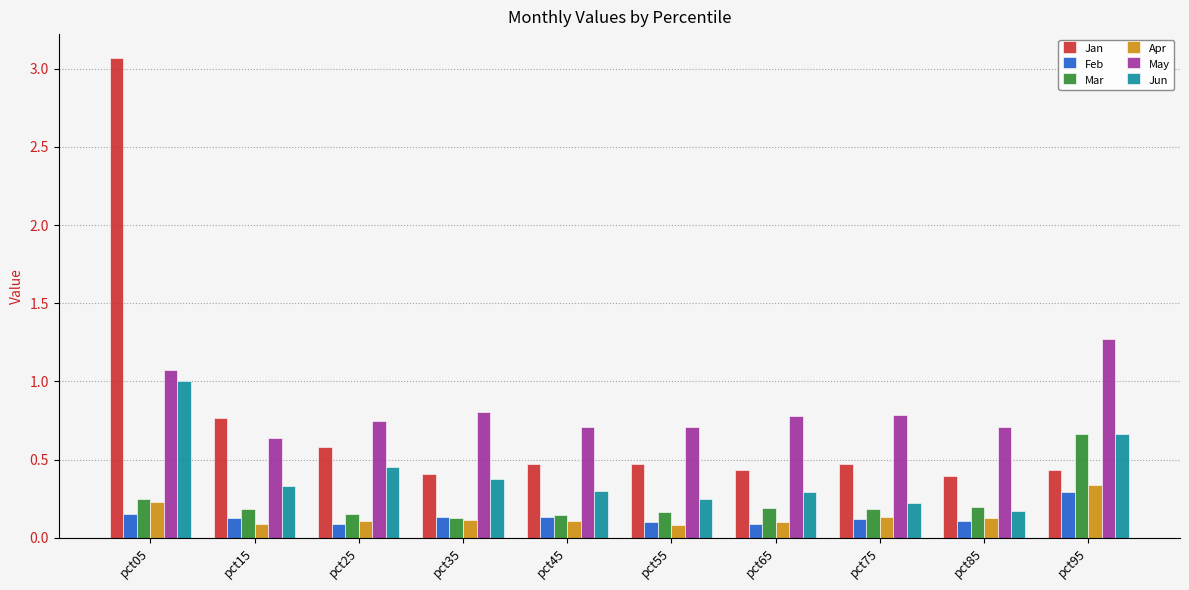

Which series has the largest total across all categories?

May